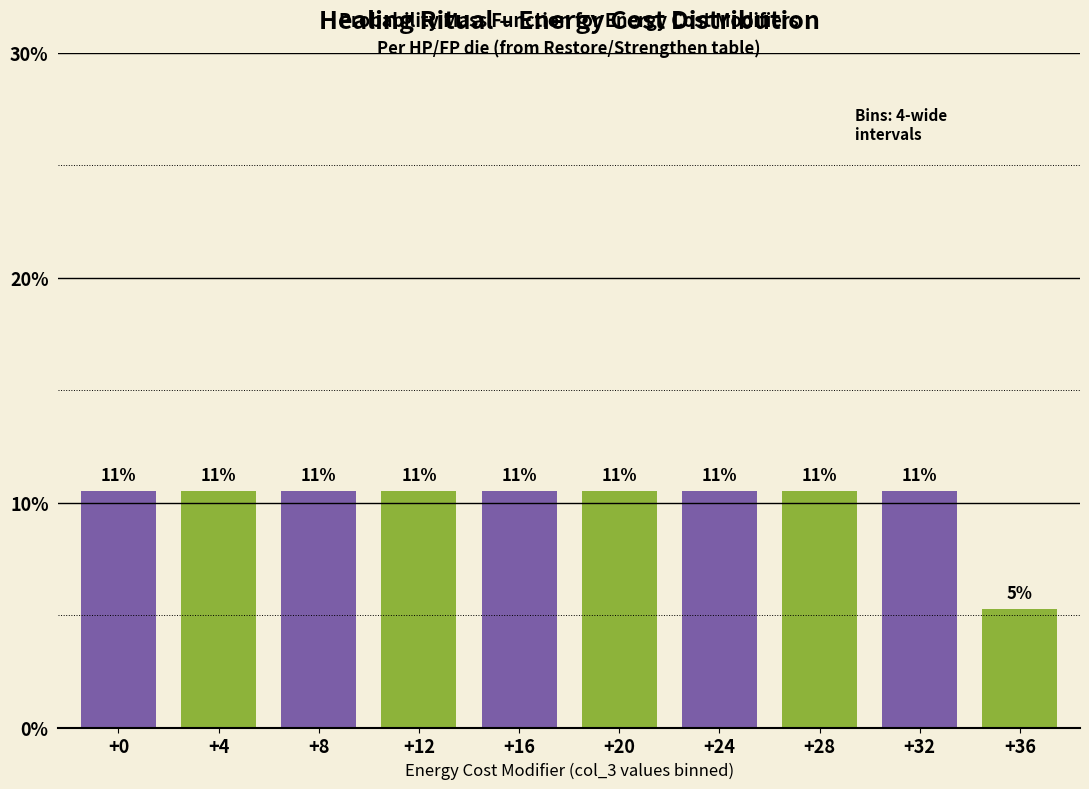

How many bars are there in total?

10